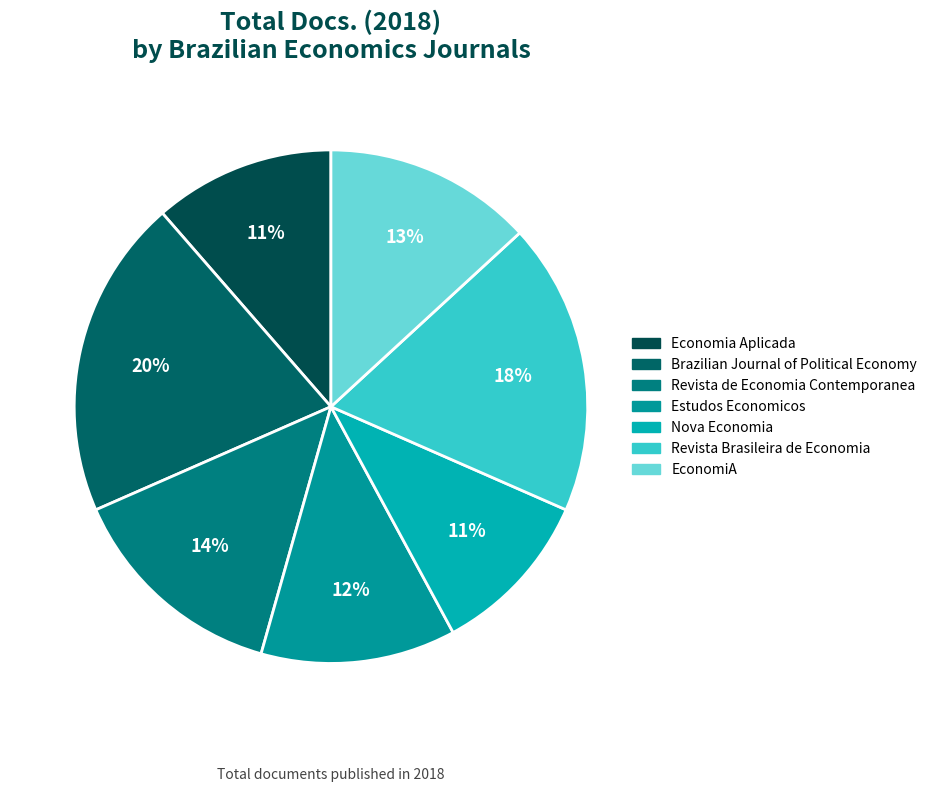

Which category has the smallest portion of the pie?

Nova Economia